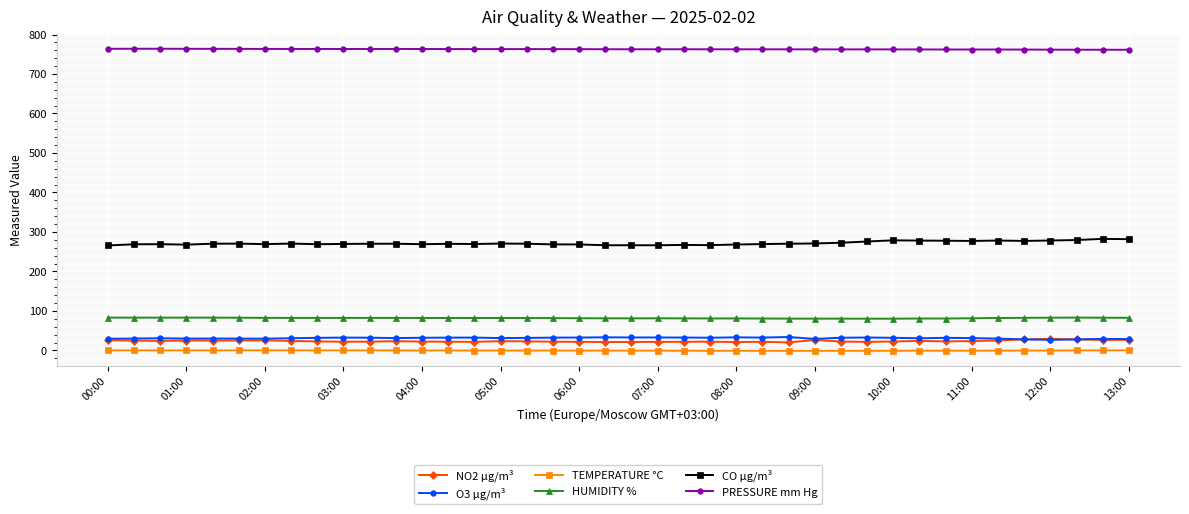

What is the lowest value of the PRESSURE mm Hg series?

761.3